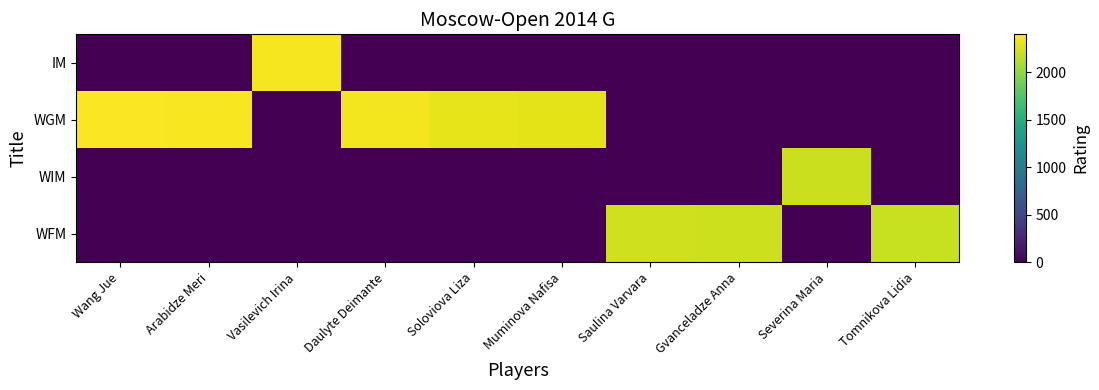

Which series has the largest total across all categories?

WGM